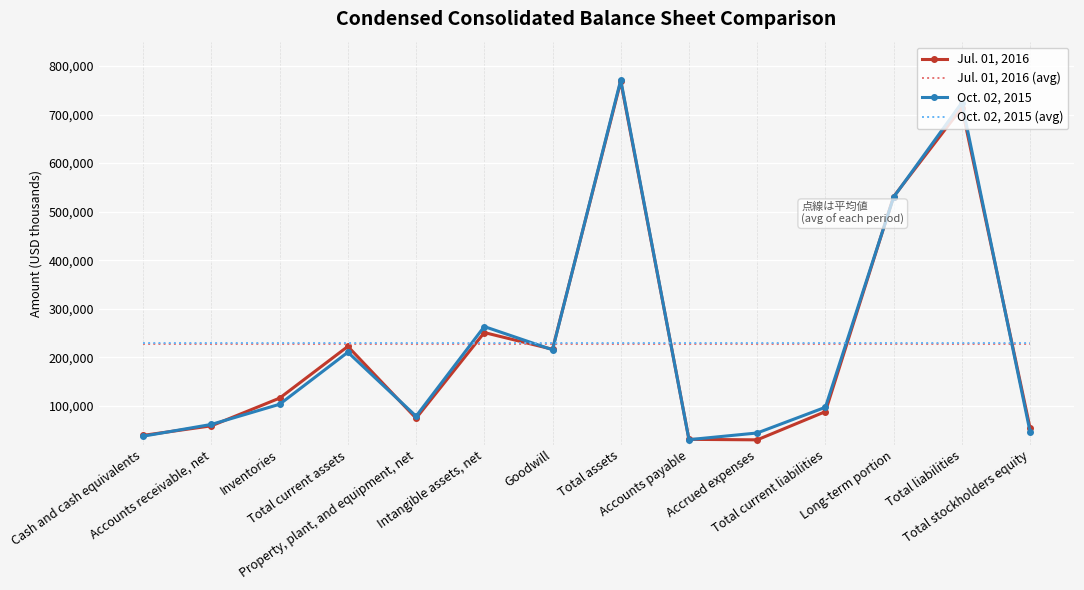

What is the minimum value for Jul. 01, 2016 (avg)?

228171.4